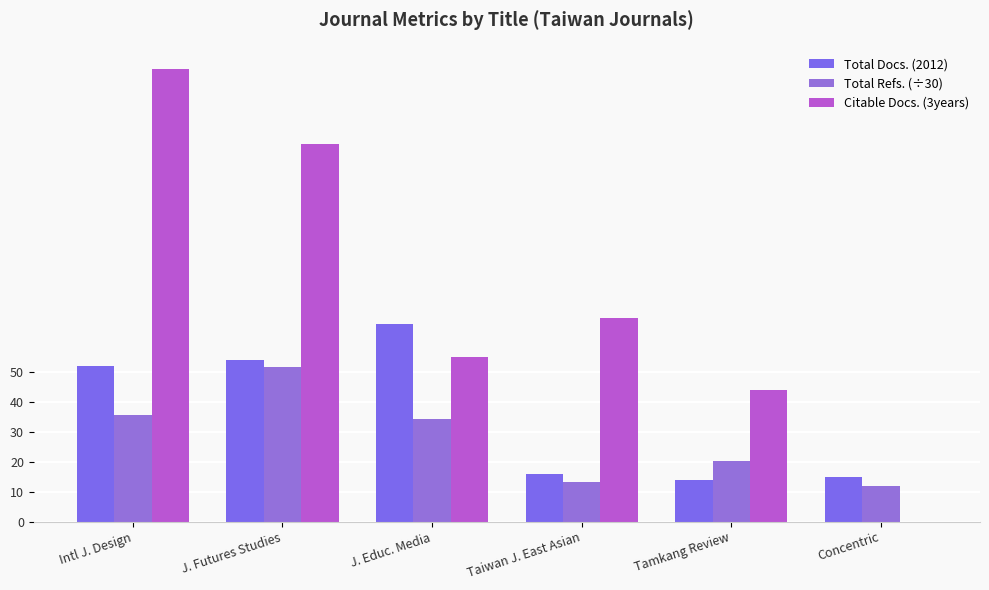

Between J. Futures Studies and J. Educ. Media, which series saw the biggest shift?

Citable Docs. (3years)